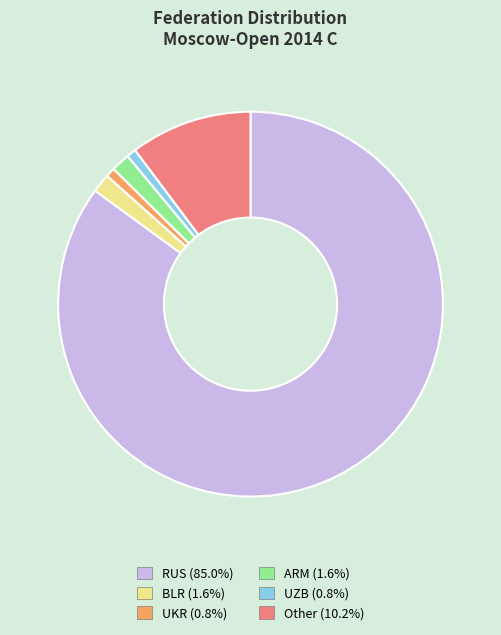

The RUS slice represents 85% of the pie. True or false?

True